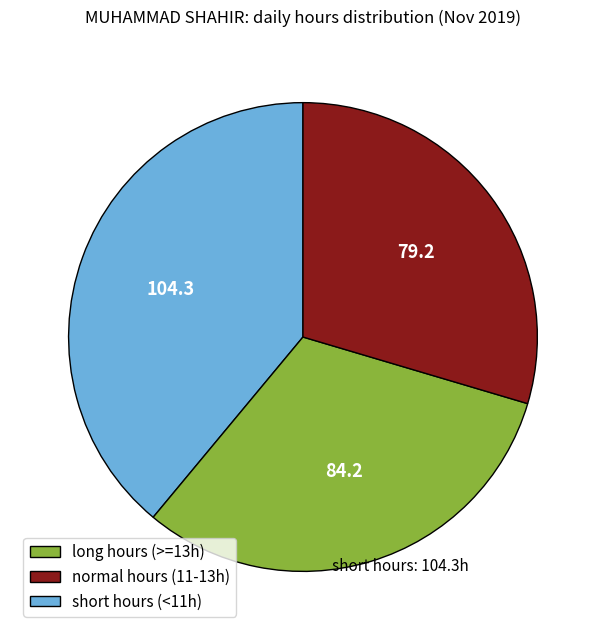

Is there any slice that represents more than half of the pie?

No